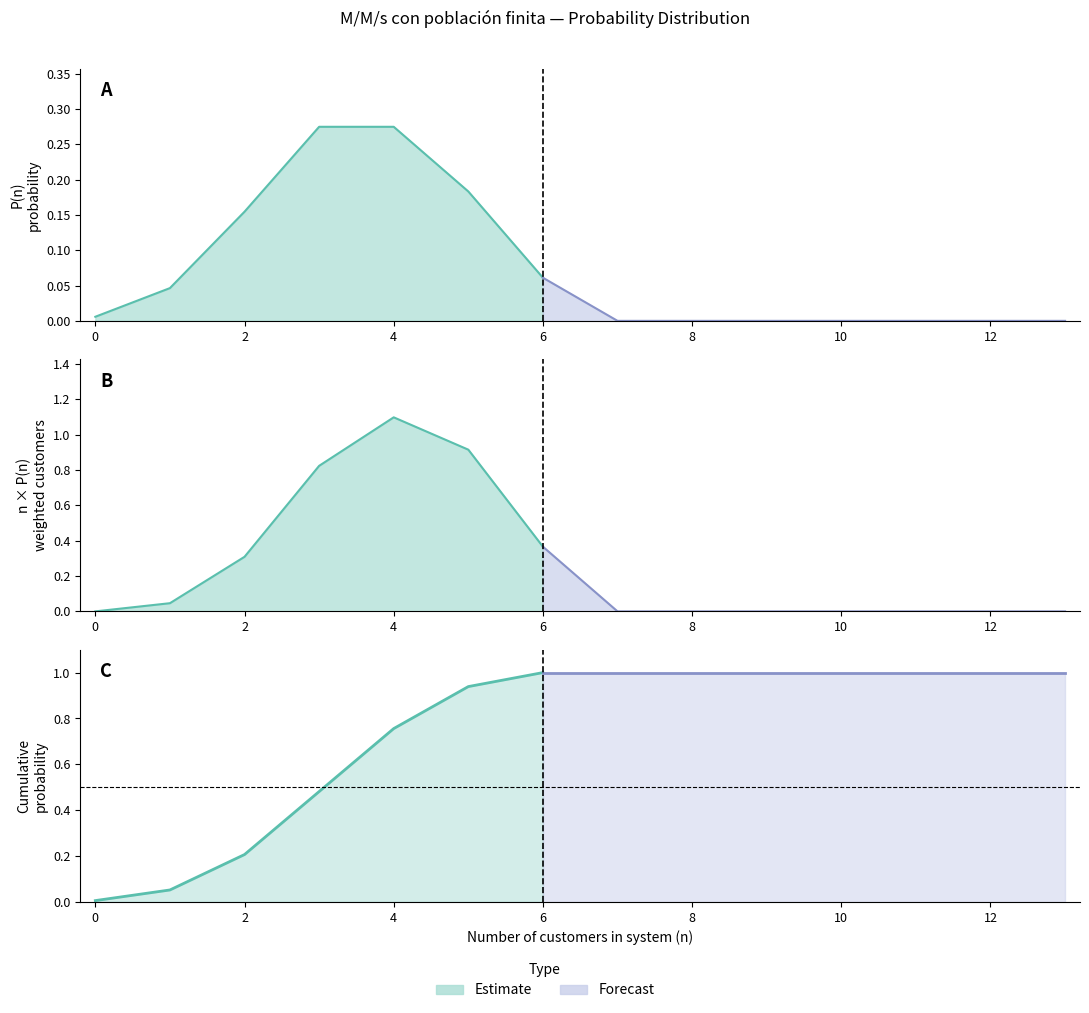

What is the total value across all series at 11?

1.0